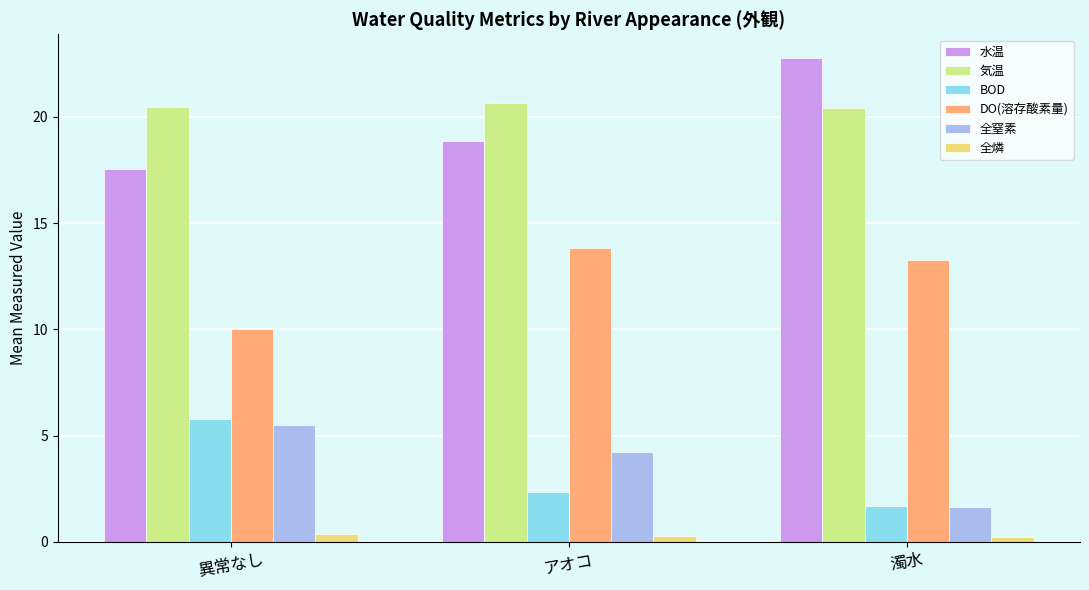

Where is 水温 nearest to the value 20?

アオコ